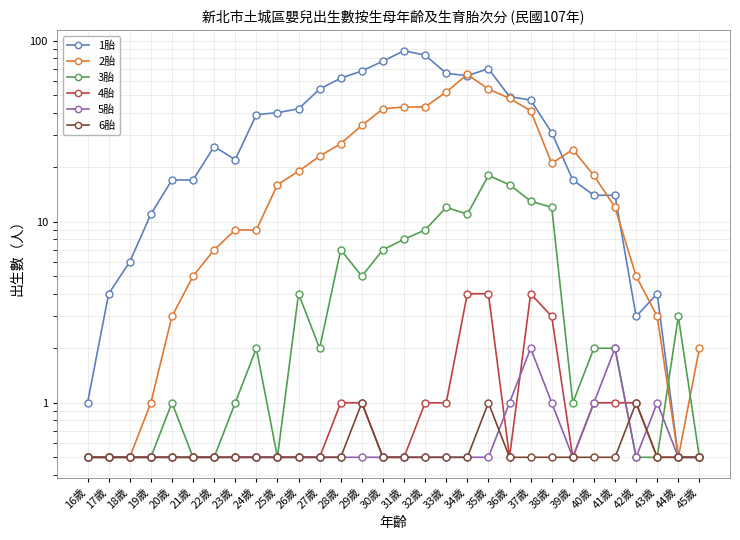

How many categories are shown in the chart?

30